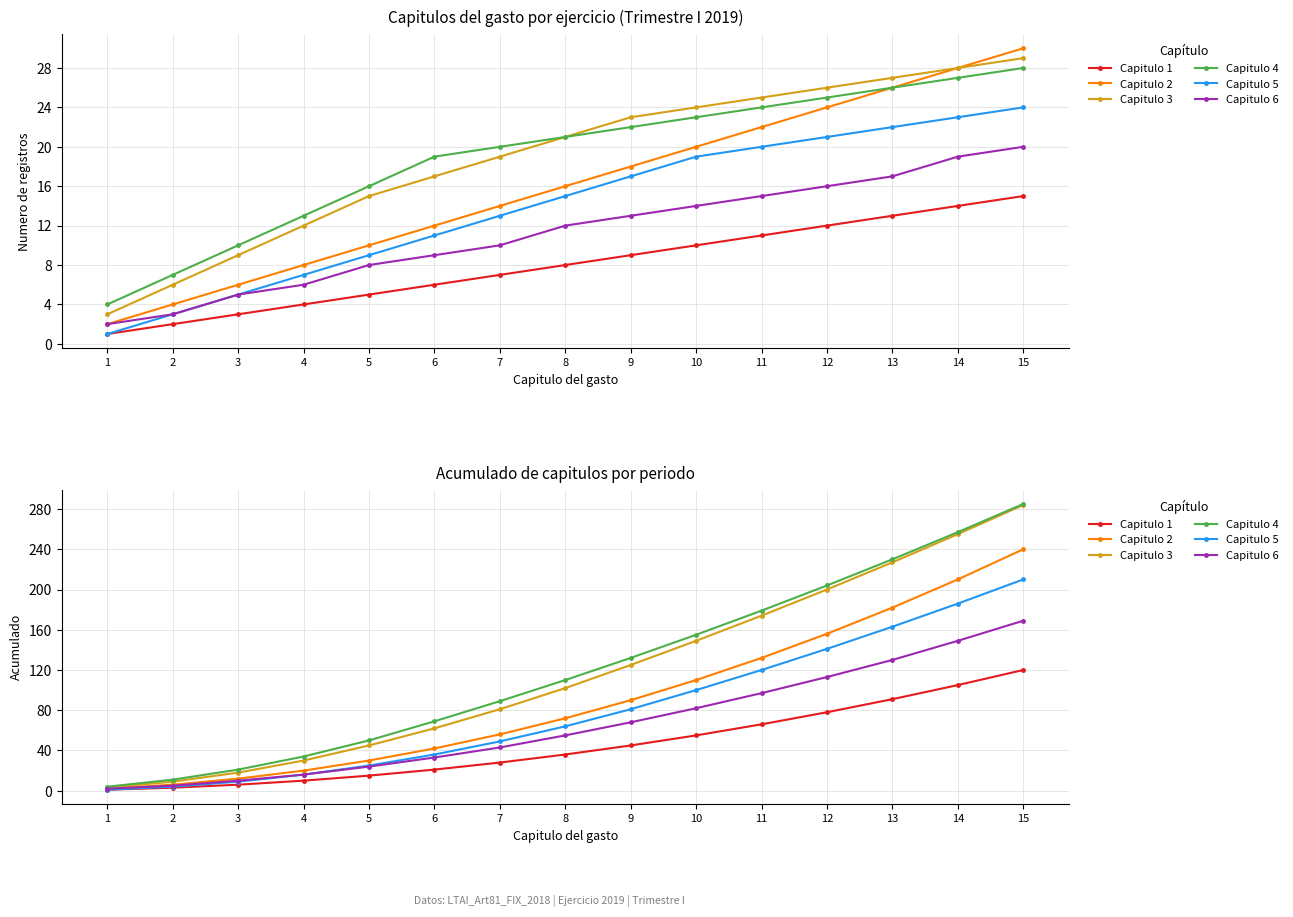

List the series in order of their peak value, lowest first.

Capitulo 1, Capitulo 6, Capitulo 5, Capitulo 2, Capitulo 3, Capitulo 4